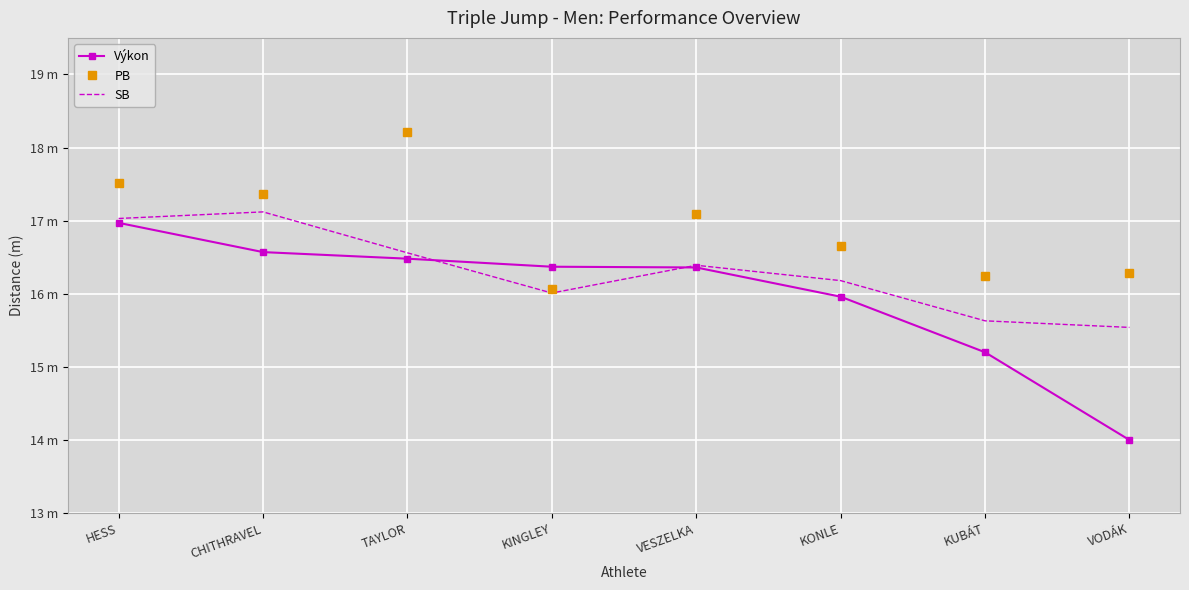

True or false: SB and PB cross at least once.

False